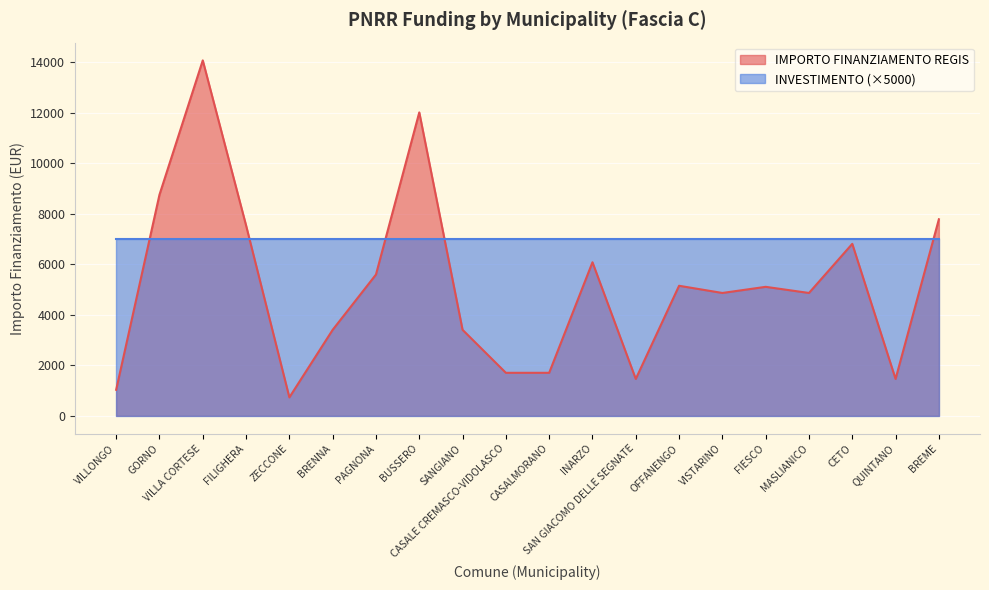

How many lines are shown in the chart?

2